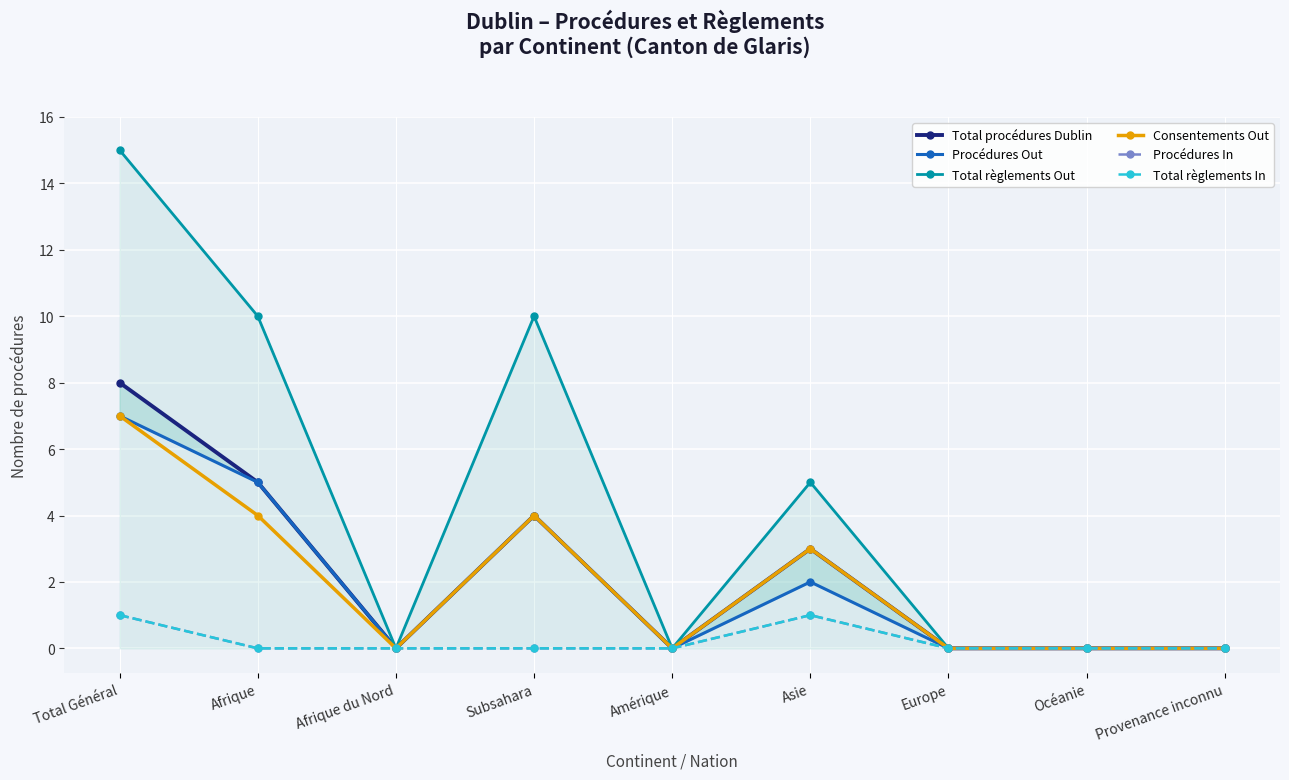

In Procédures Out, how many points are lower than both neighbors (excluding endpoints)?

2